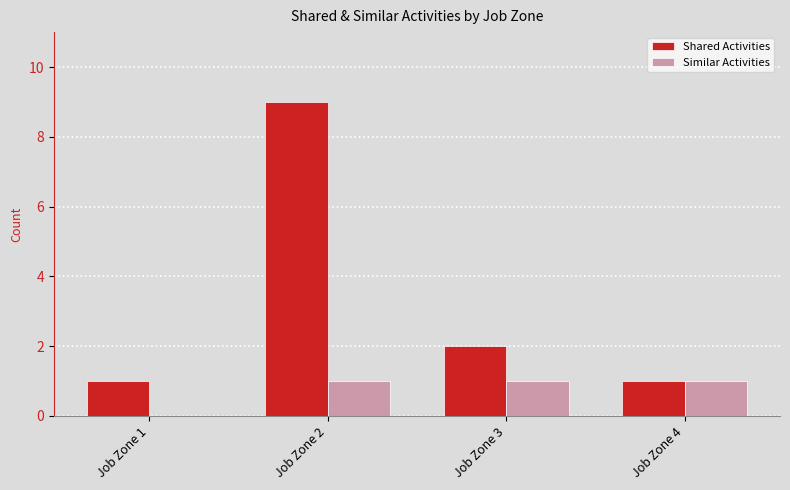

Which series has the largest range (max minus min)?

Shared Activities